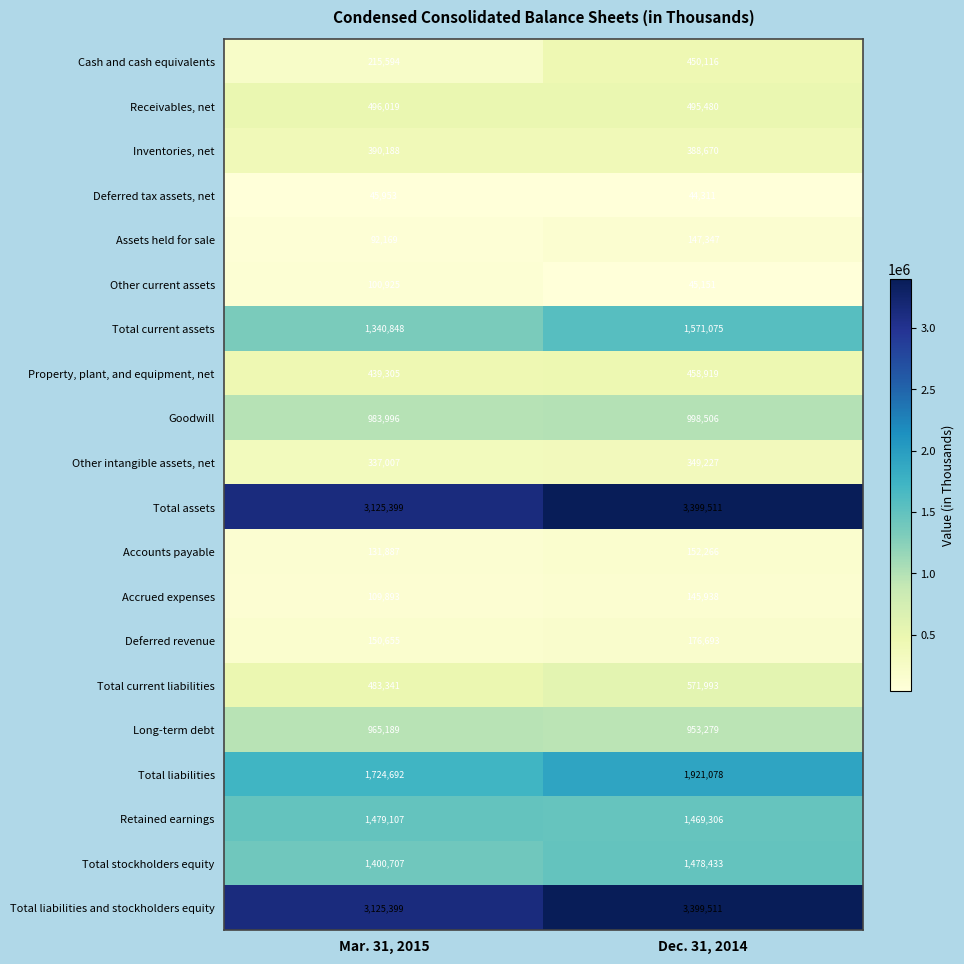

Which category has the highest value across all series?

Dec. 31, 2014